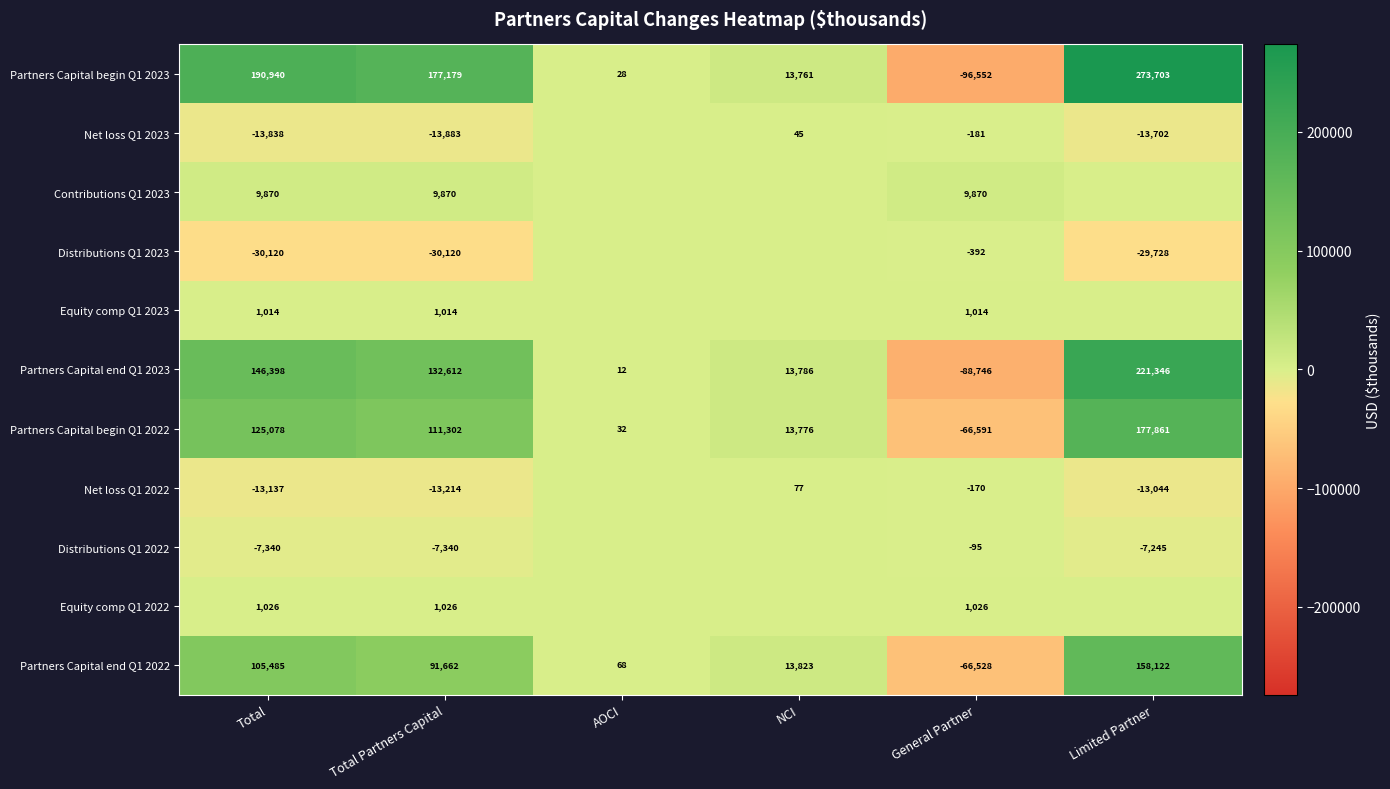

What is the difference between the maximum and second lowest values in the Partners Capital end Q1 2023 series?

221334